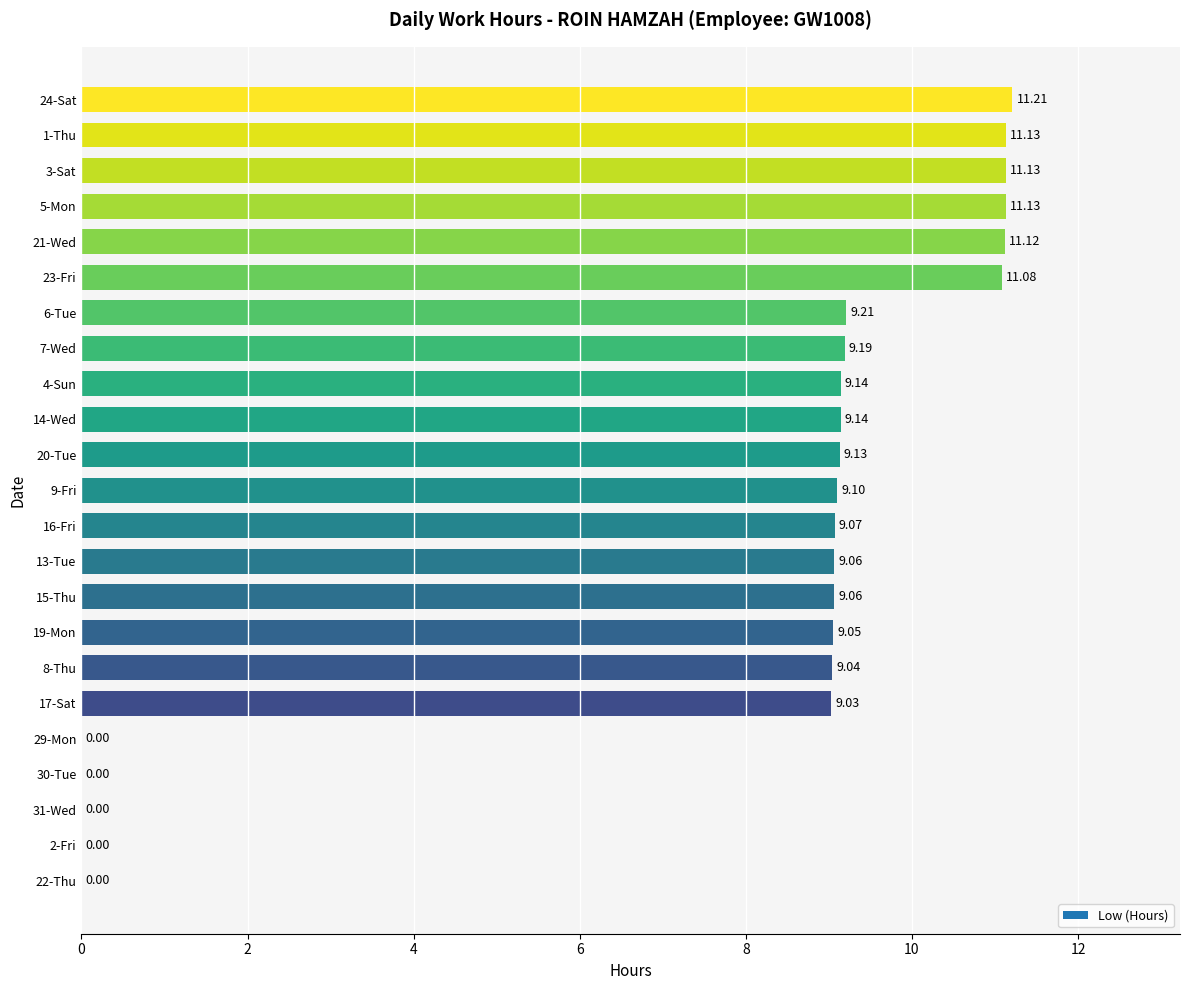

What is the change in value from 7-Wed to 30-Tue?

-9.2